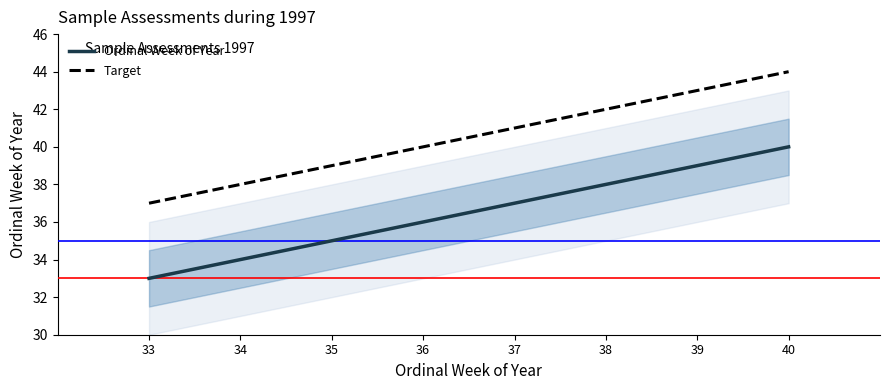

What is the sum of the Target values at 35 and 33?

76